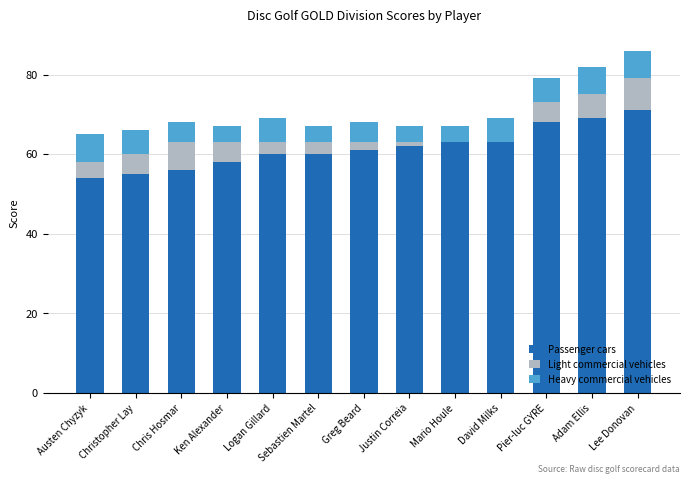

What is the total value across all series at Chris Hosmar?

68